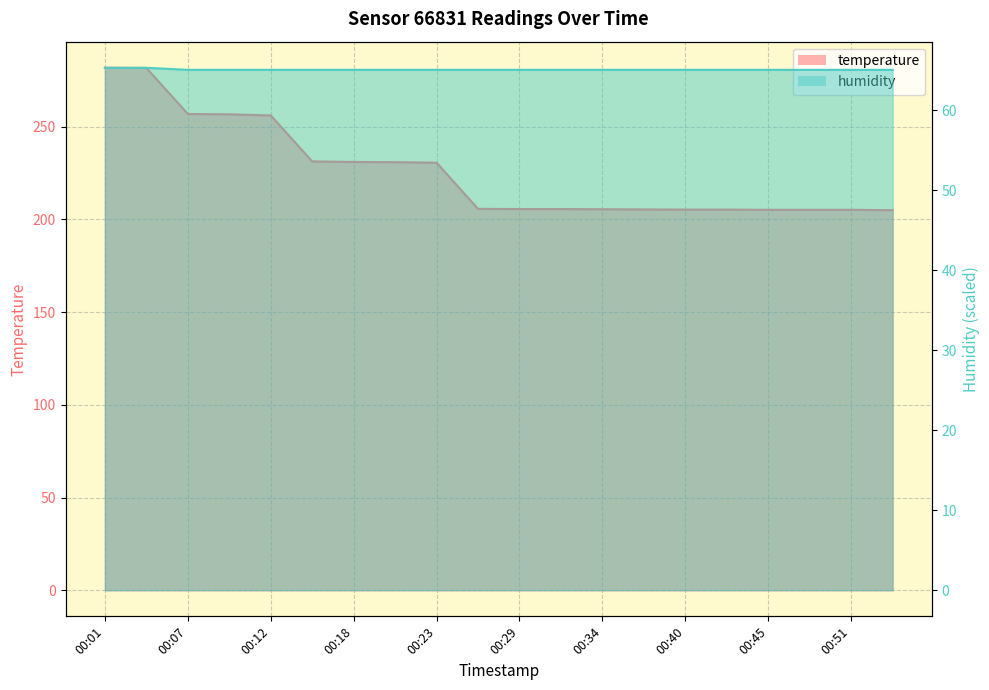

What is the value of the humidity point at the 20th from the left?

65.0